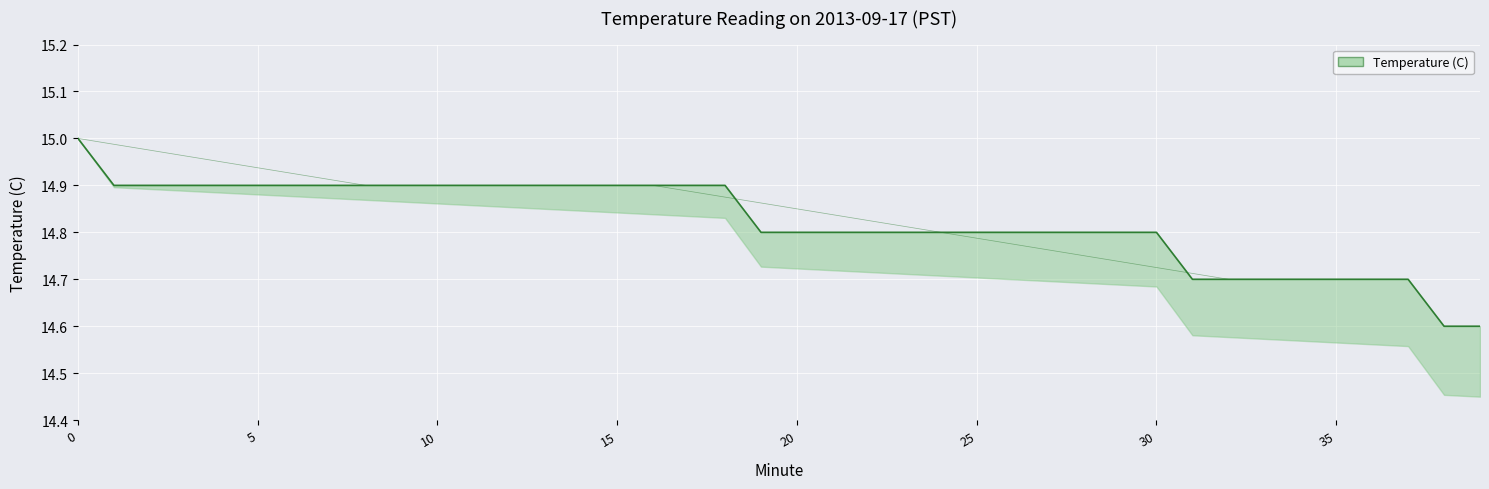

Approximately how many times larger is the value at 0 compared to 15?

1.0